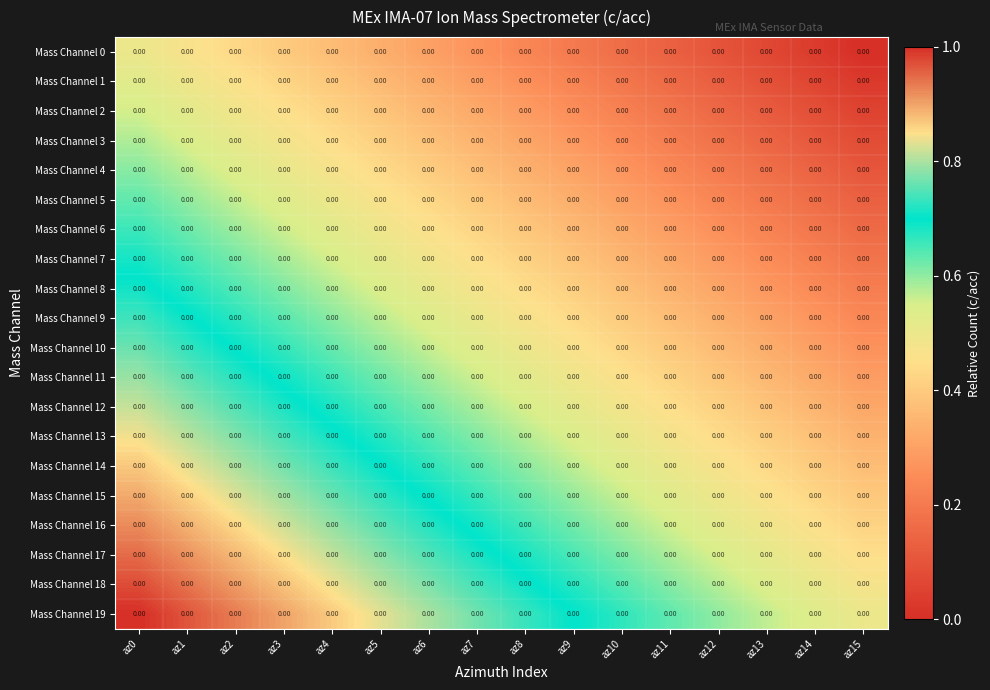

Which category has the highest value in the Mass Channel 4 series?

az0